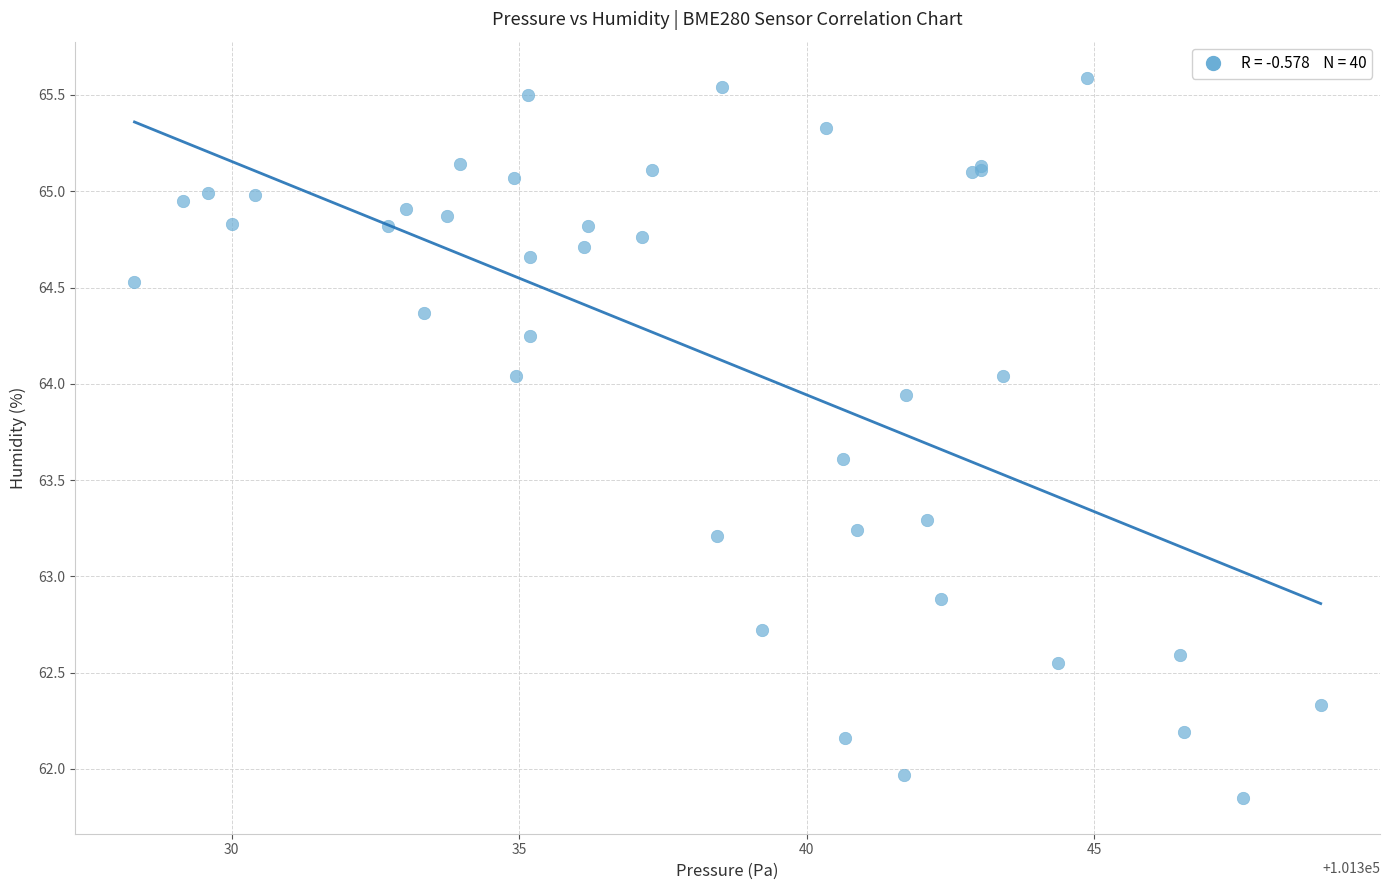

What Y value in the scatter plot is closest to 63?

62.9